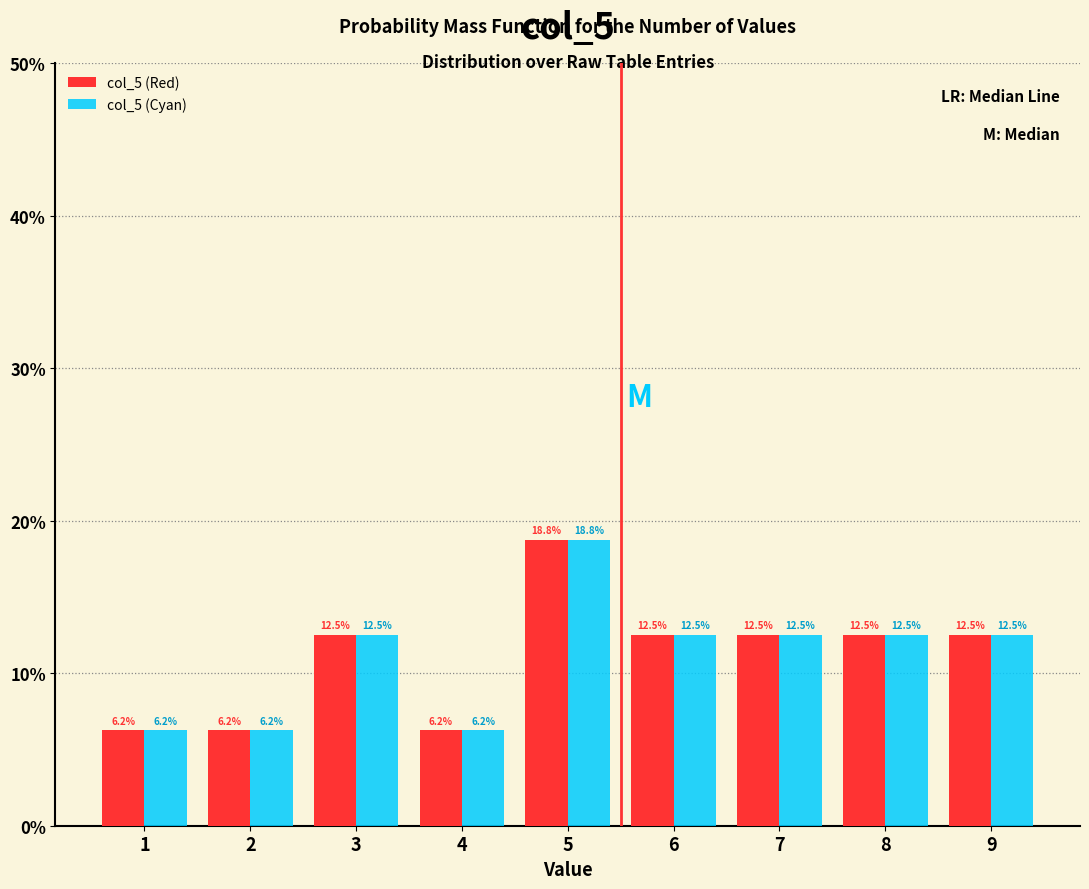

What is the height of the col_5 (Cyan) bar covering 2.5 to 3.5 on the x-axis?

12.5